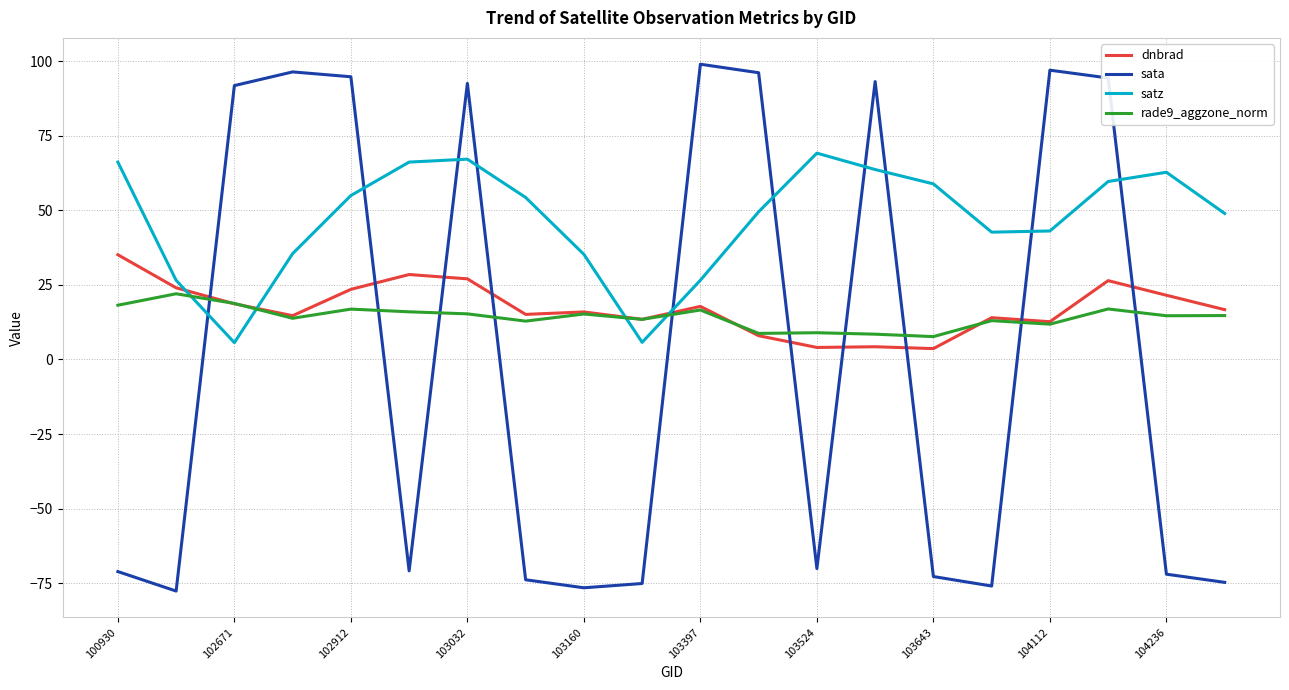

What is the highest value of the dnbrad series?

35.1